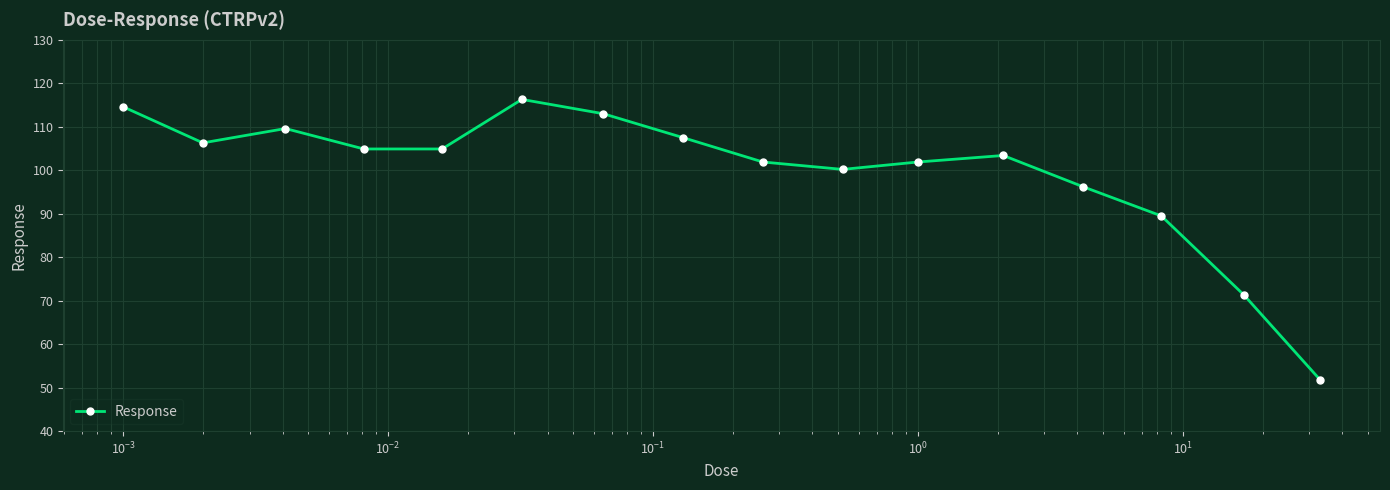

How many lines are shown in the chart?

1